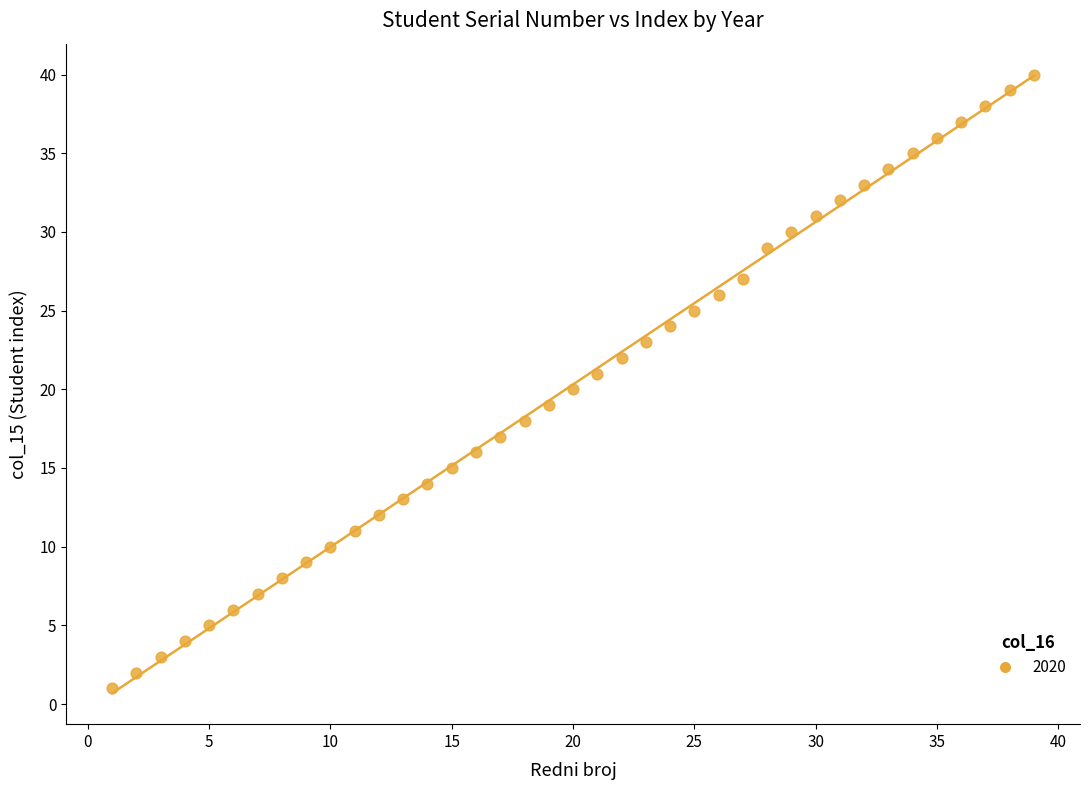

What is the range of Y values (max minus min)?

39